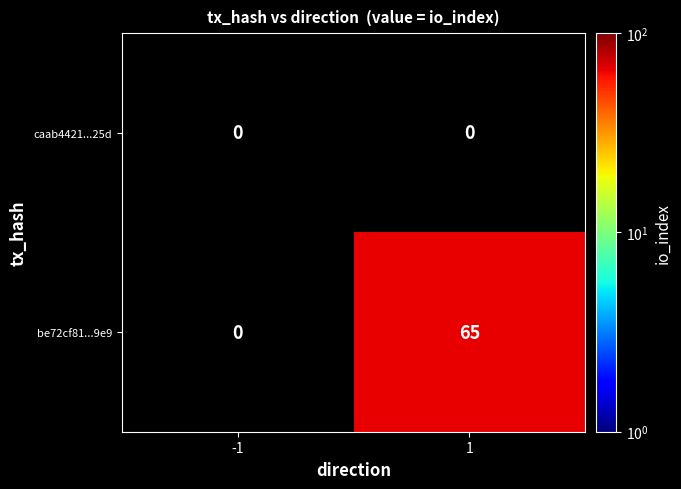

The be72cf81...9e9 series shows 112 at 1. True or false?

False